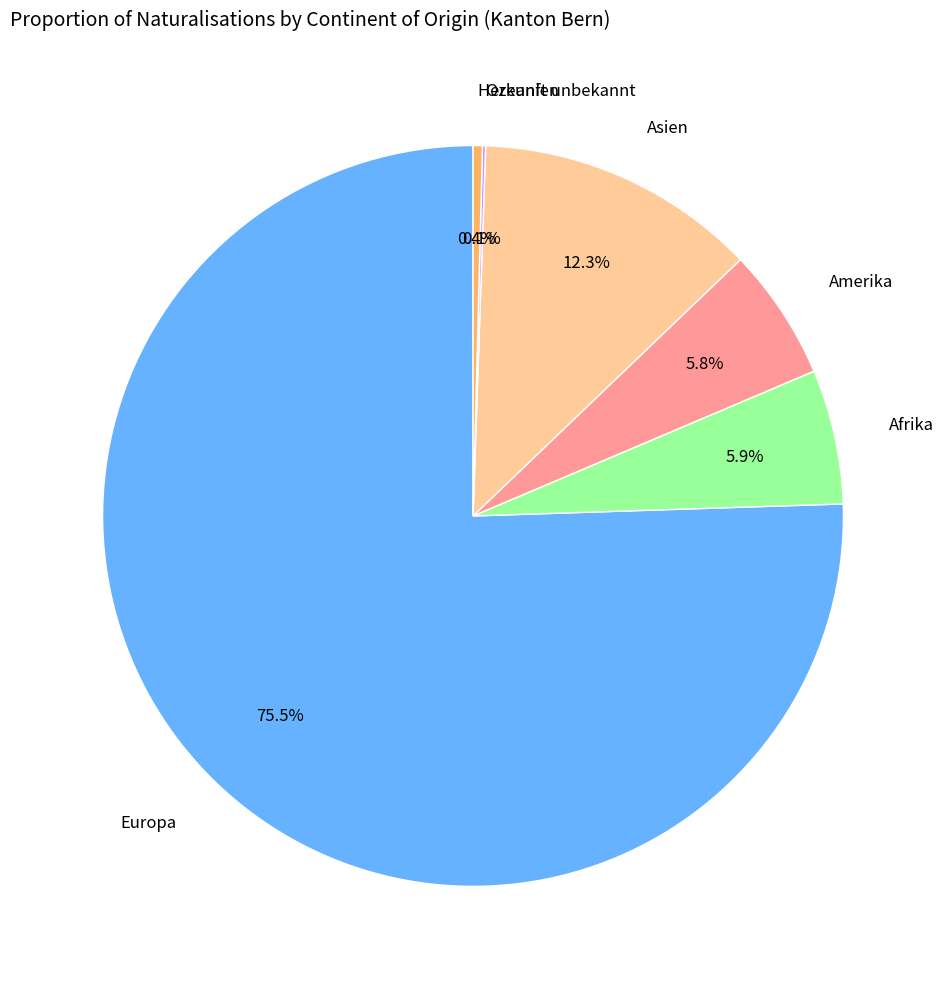

To the nearest percent, what is the combined percentage of Afrika and Asien?

18%